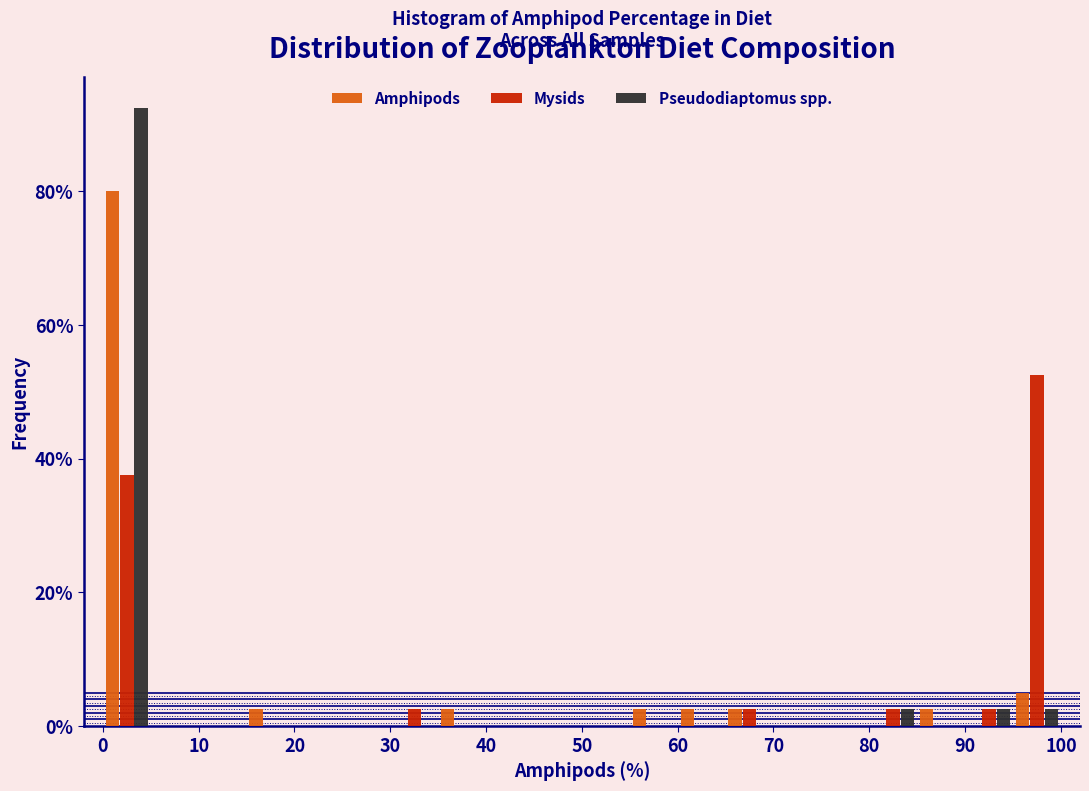

In the Mysids series, which range on the x-axis has the tallest bar?

95 to 100